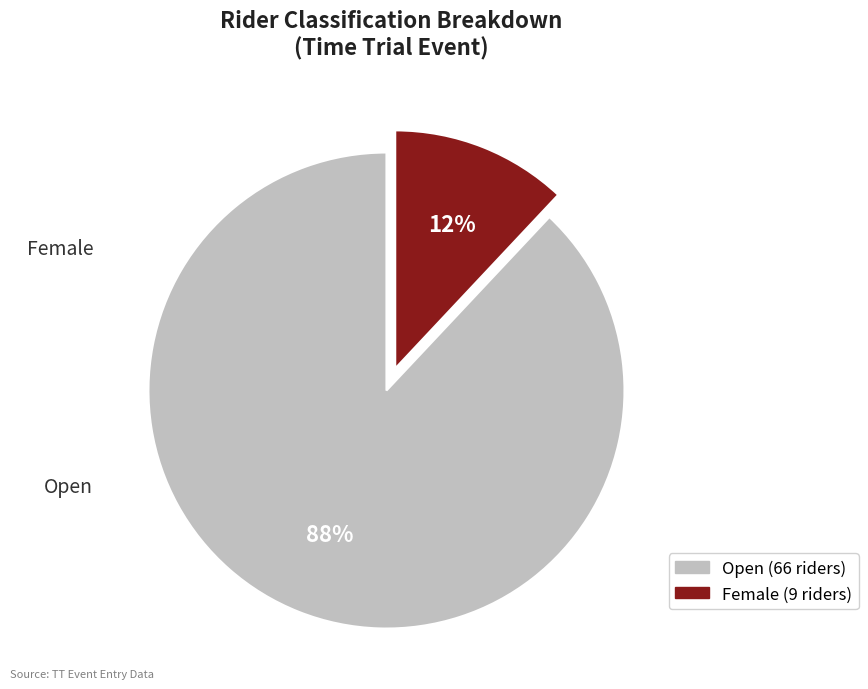

To the nearest percent, what percentage of the pie is Female?

12%